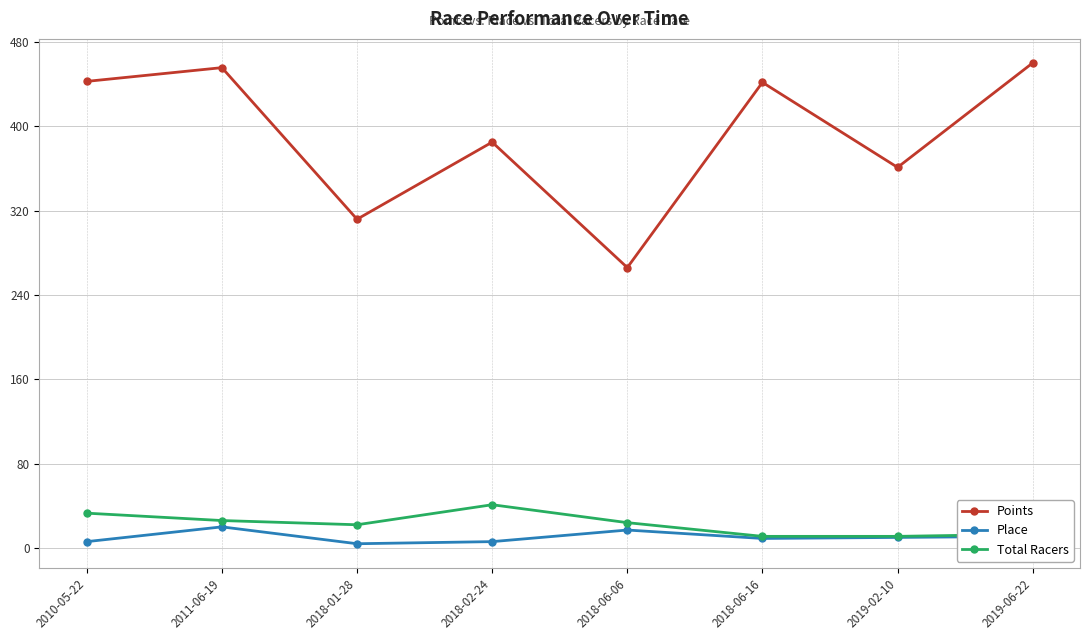

True or false: Place and Points intersect in this chart.

False